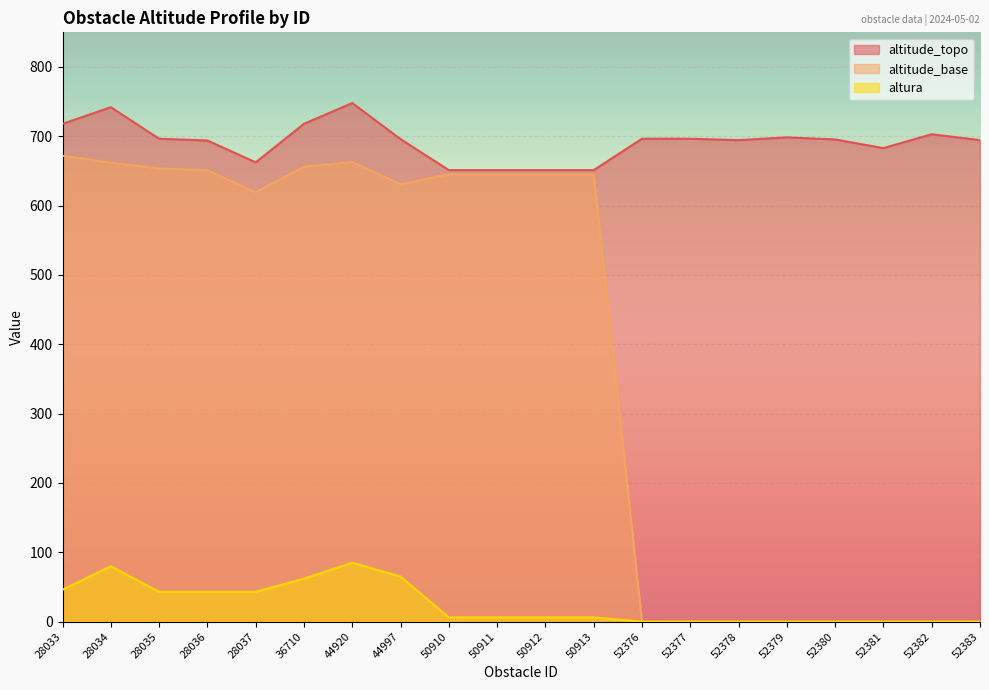

At how many categories does at least one series exceed 263?

20